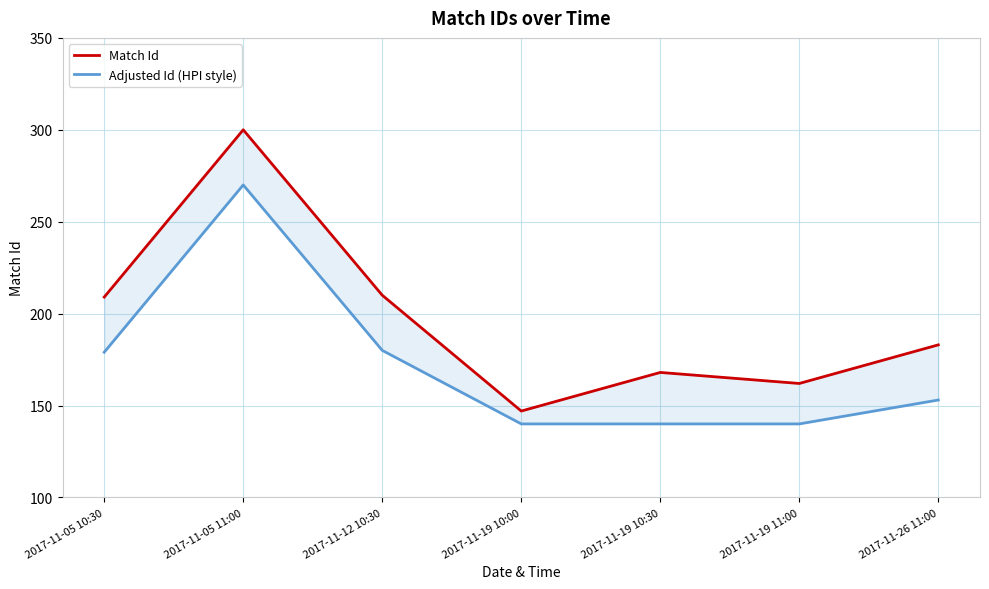

What is the value of the Adjusted Id (HPI style) point at the 3rd from the left?

180